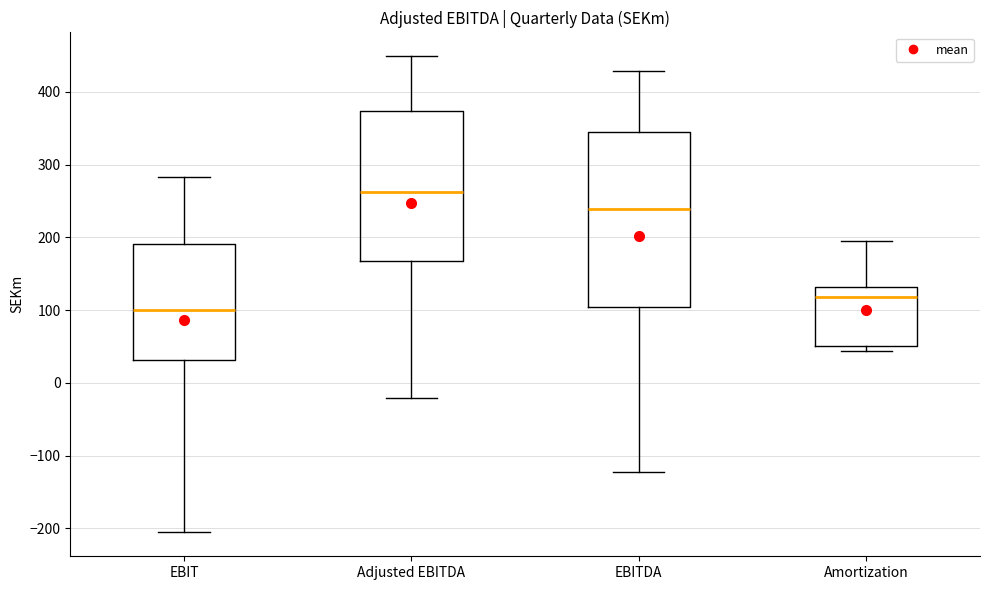

Reading left to right, read every box against the y-axis: the position of its median line, the range the box covers, and the ends of its whiskers. The values are not printed on the chart, so give them approximately, as read against the axis.

EBIT: median 100, box 30 to 190, whiskers -210 to 280
Adjusted EBITDA: median 260, box 170 to 370, whiskers -20 to 450
EBITDA: median 240, box 100 to 350, whiskers -120 to 430
Amortization: median 120, box 50 to 130, whiskers 40 to 190